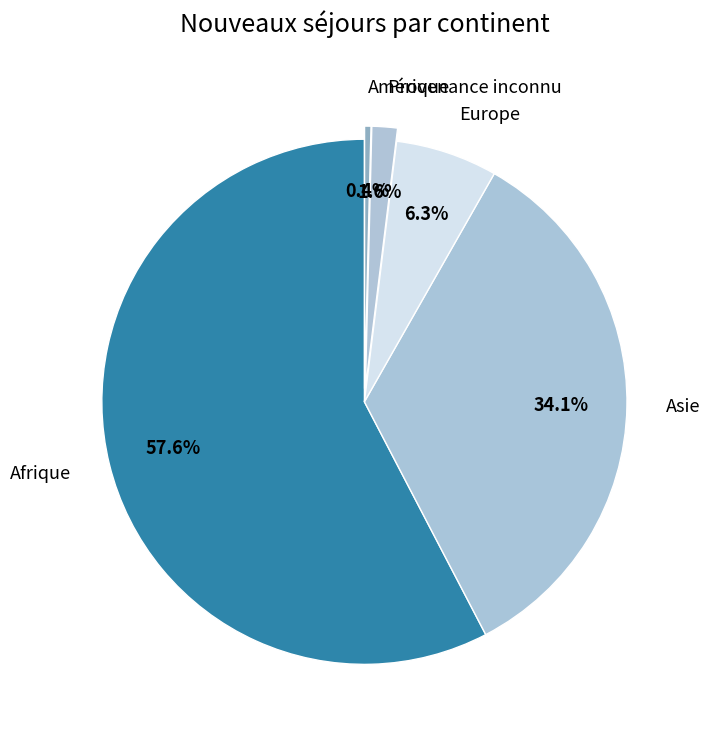

To the nearest percent, what is the average slice percentage?

20%